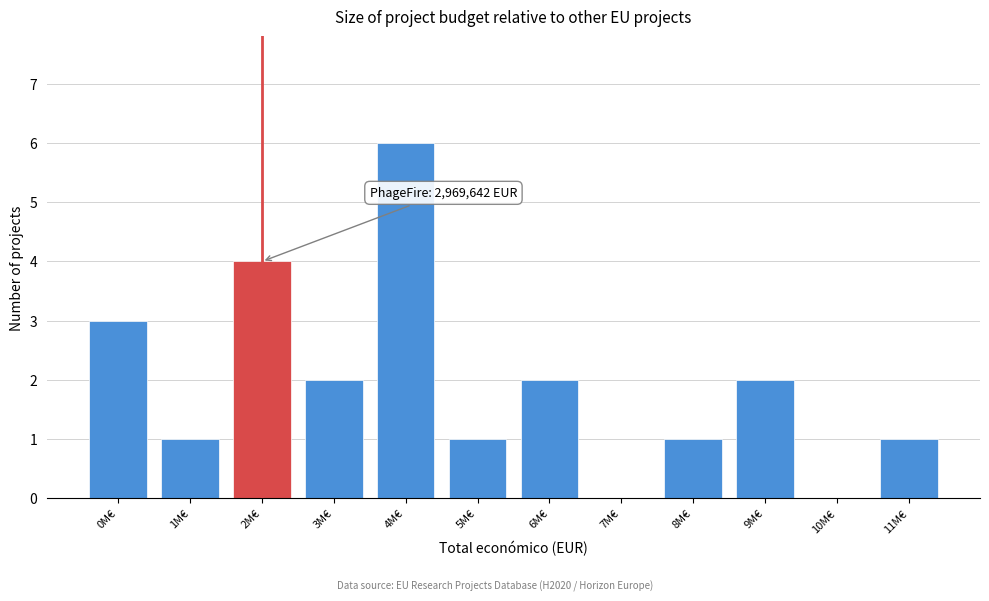

Reading left to right, what are all the values shown in this chart?

0M€=3	1M€=1	2M€=4	3M€=2	4M€=6	5M€=1	6M€=2	7M€=0	8M€=1	9M€=2	10M€=0	11M€=1